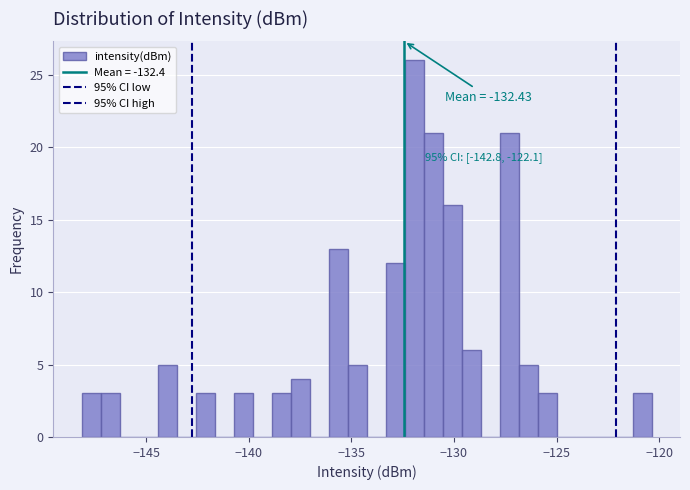

Around what value on the x-axis is the tallest bar? Give the approximate position of its centre, as read against the axis.

-132.0